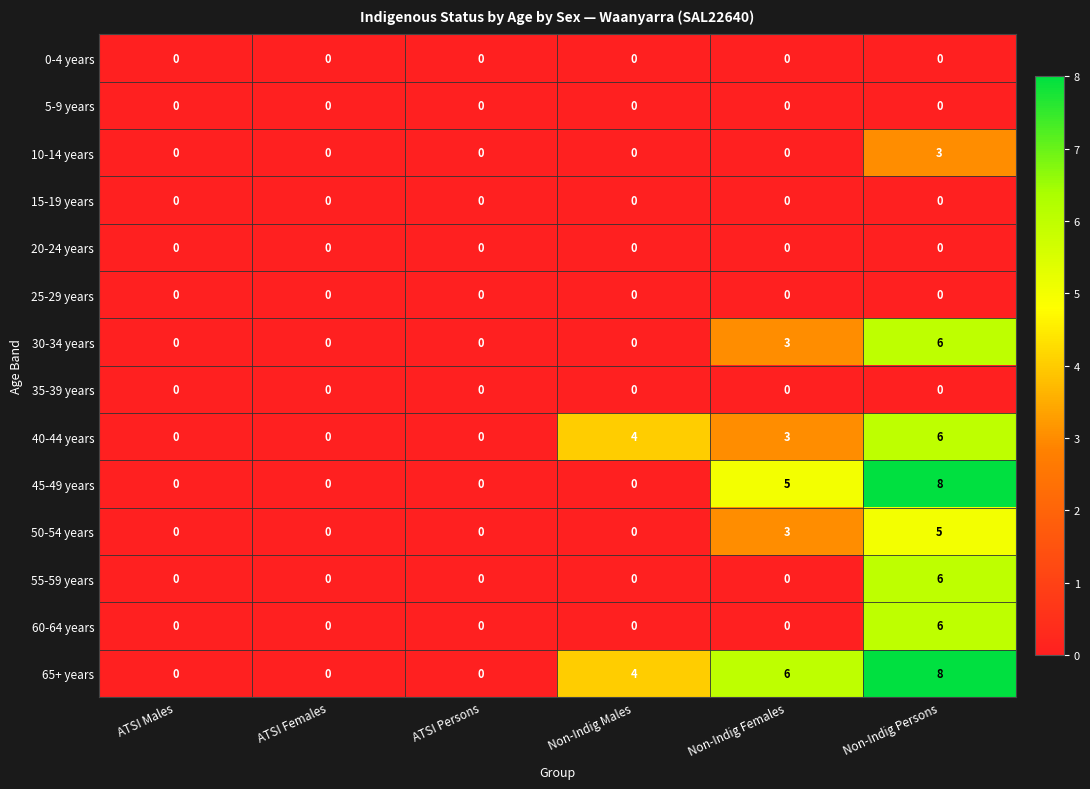

At which label is 50-54 years closest to 2?

Non-Indig Females